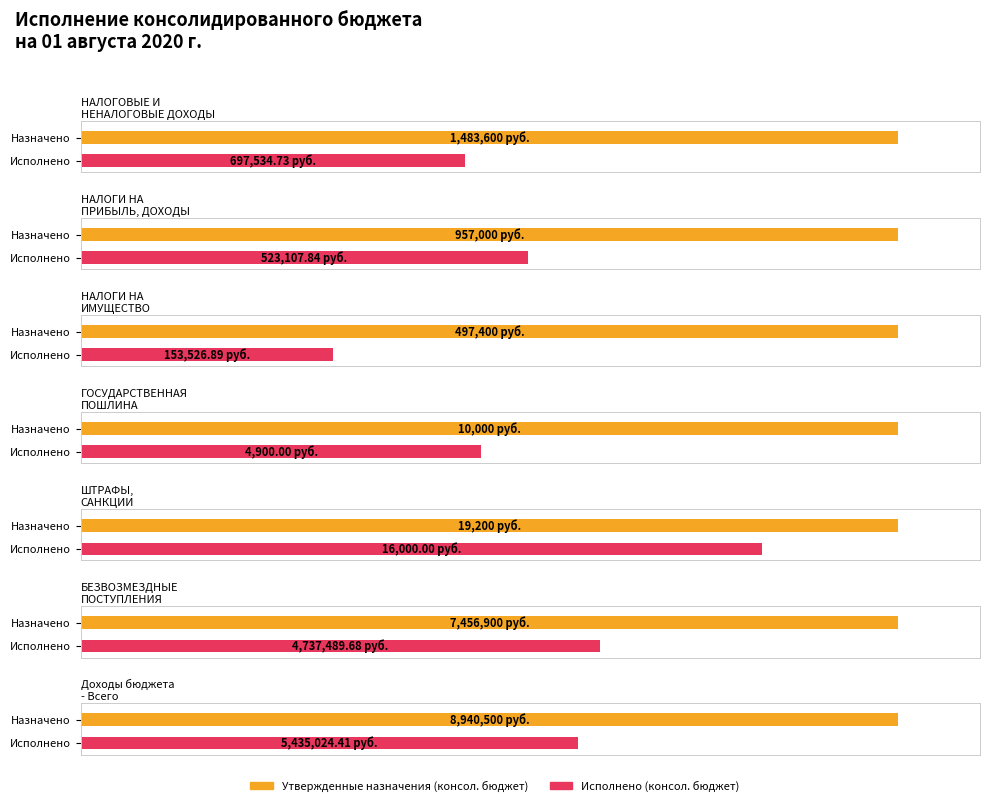

At which category does the chart reach its minimum across all series?

ГОСУДАРСТВЕННАЯ
ПОШЛИНА